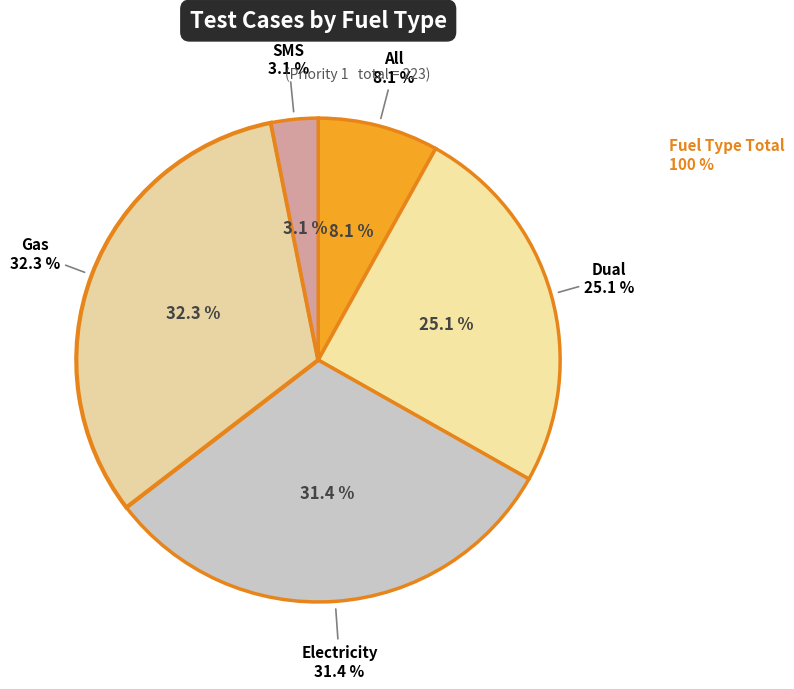

What portion of the pie excludes SMS?

96.9%